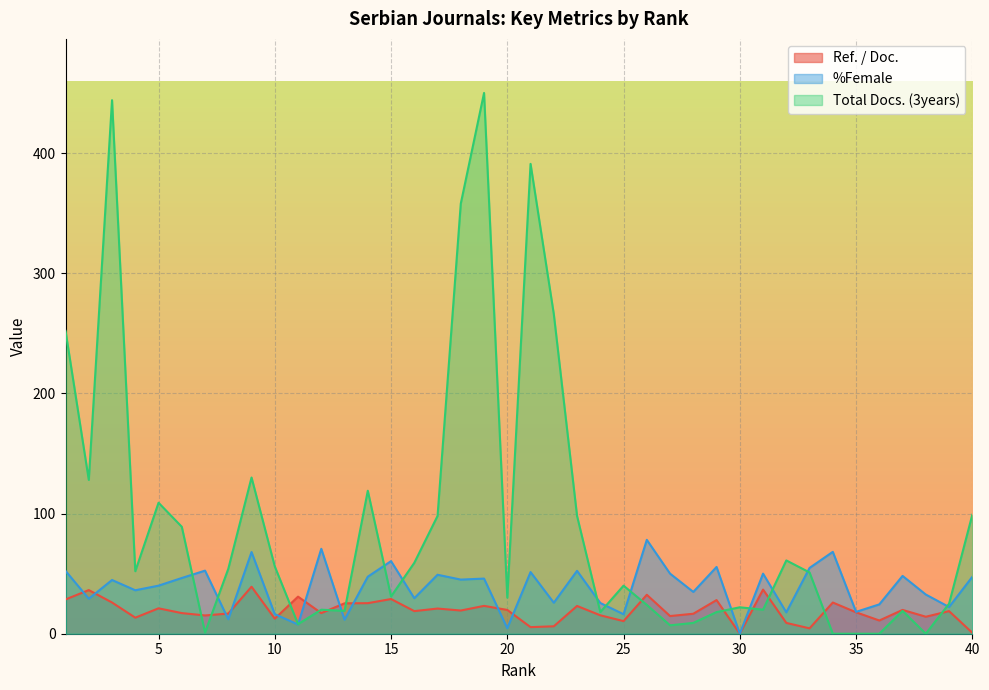

What is the difference between the second highest and minimum values in the %Female series?

70.7